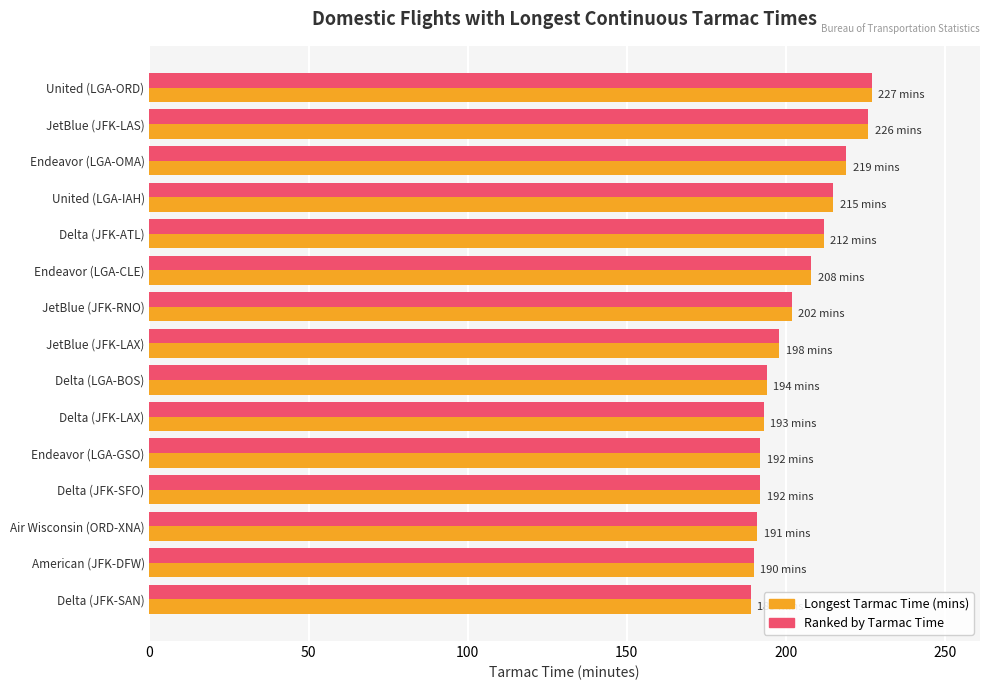

What is the total value across all series at American (JFK-DFW)?

380